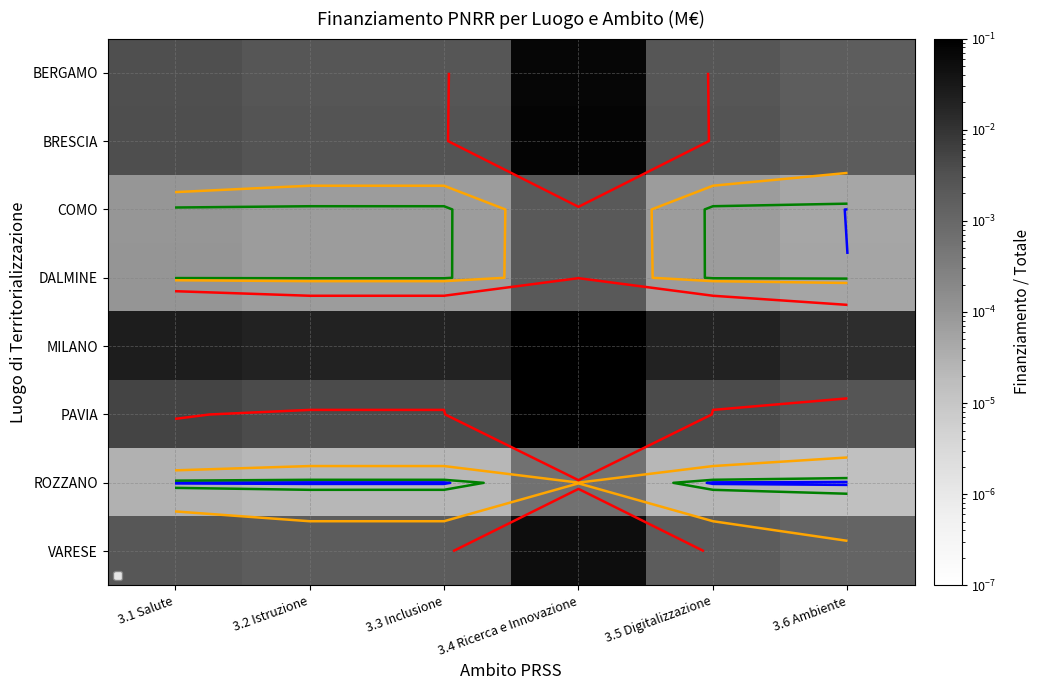

Is it true that VARESE equals 0.0 at 3.6 Ambiente?

False